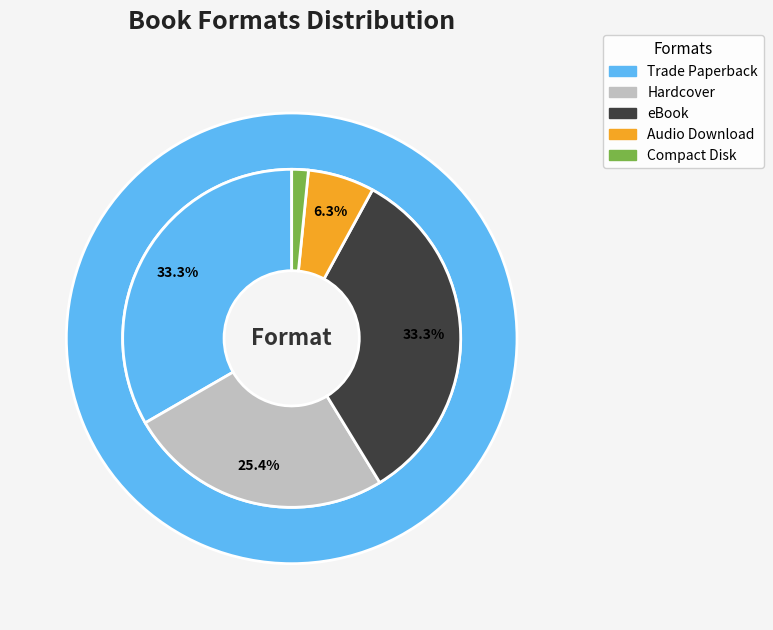

To the nearest percent, what portion does Compact Disk represent?

2%